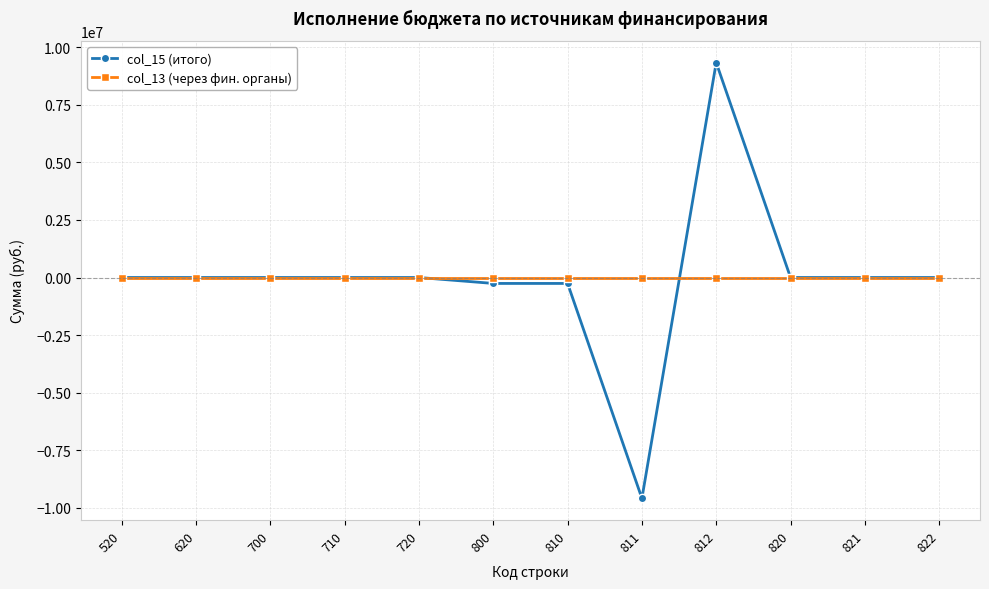

True or false: col_15 (итого) has more than 0 interior local peaks.

True